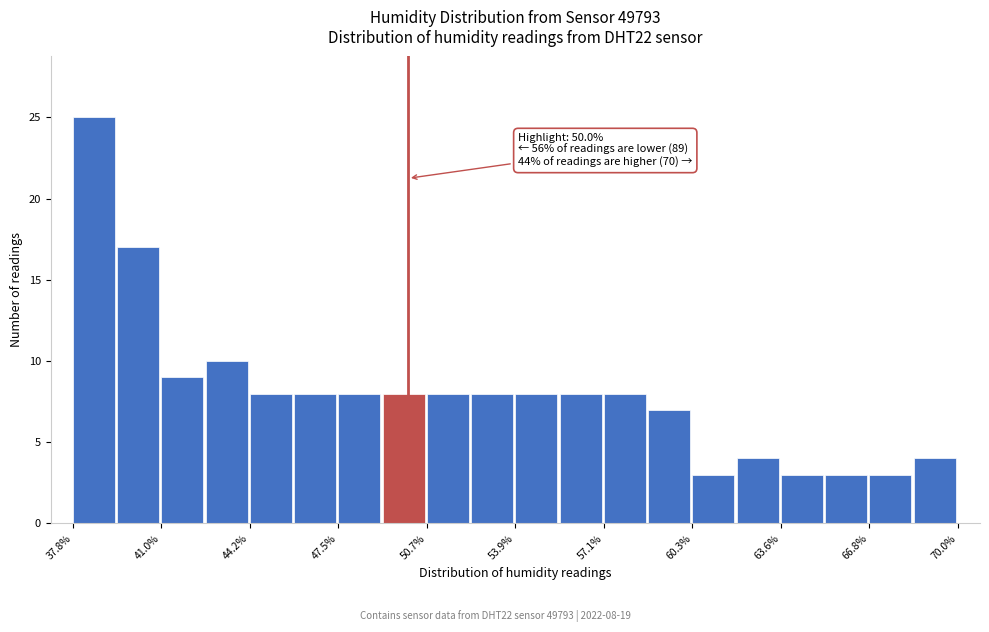

Around what value on the x-axis is the tallest bar? Give the approximate position of its centre, as read against the axis.

38.5